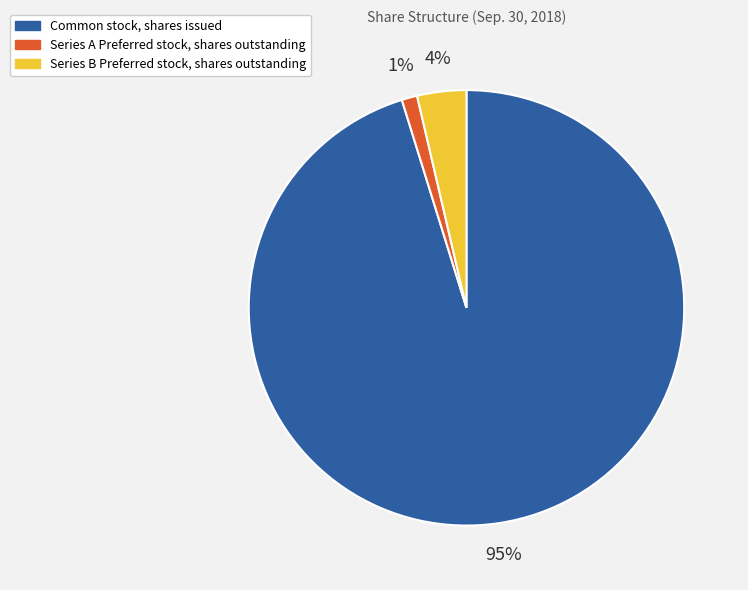

True or false: Series B Preferred stock, shares outstanding accounts for 4% of the total.

True